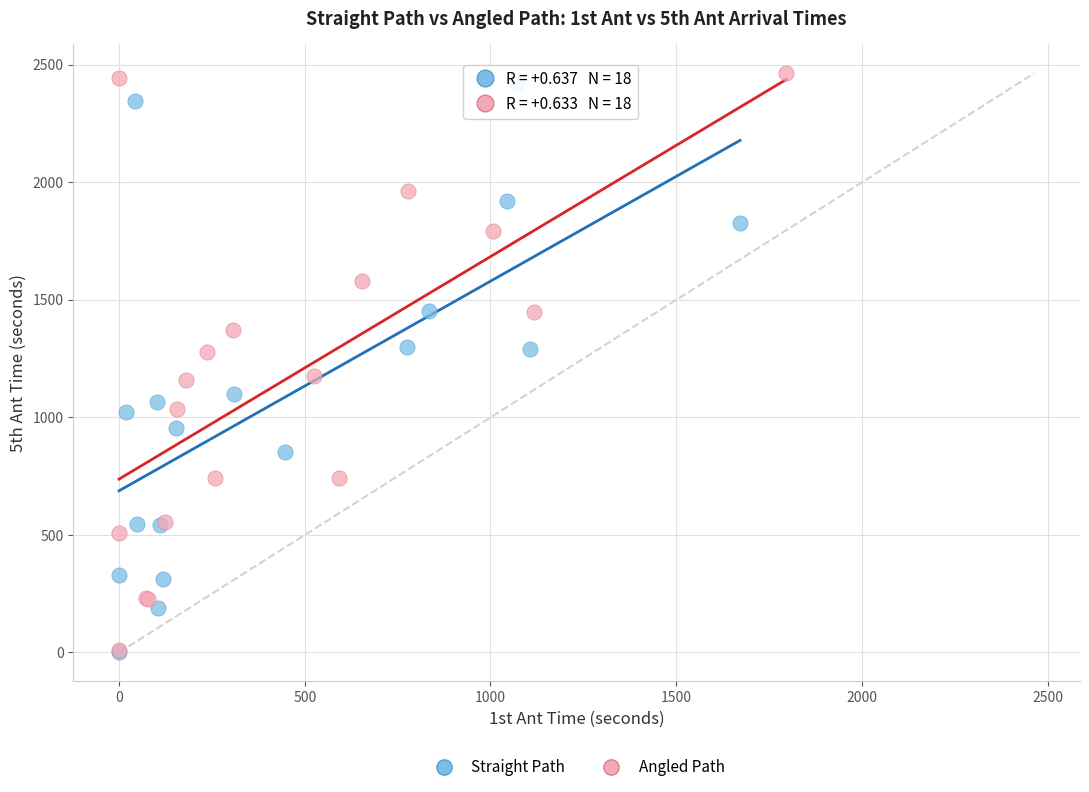

Which series has the widest spread of Y values?

Angled Path